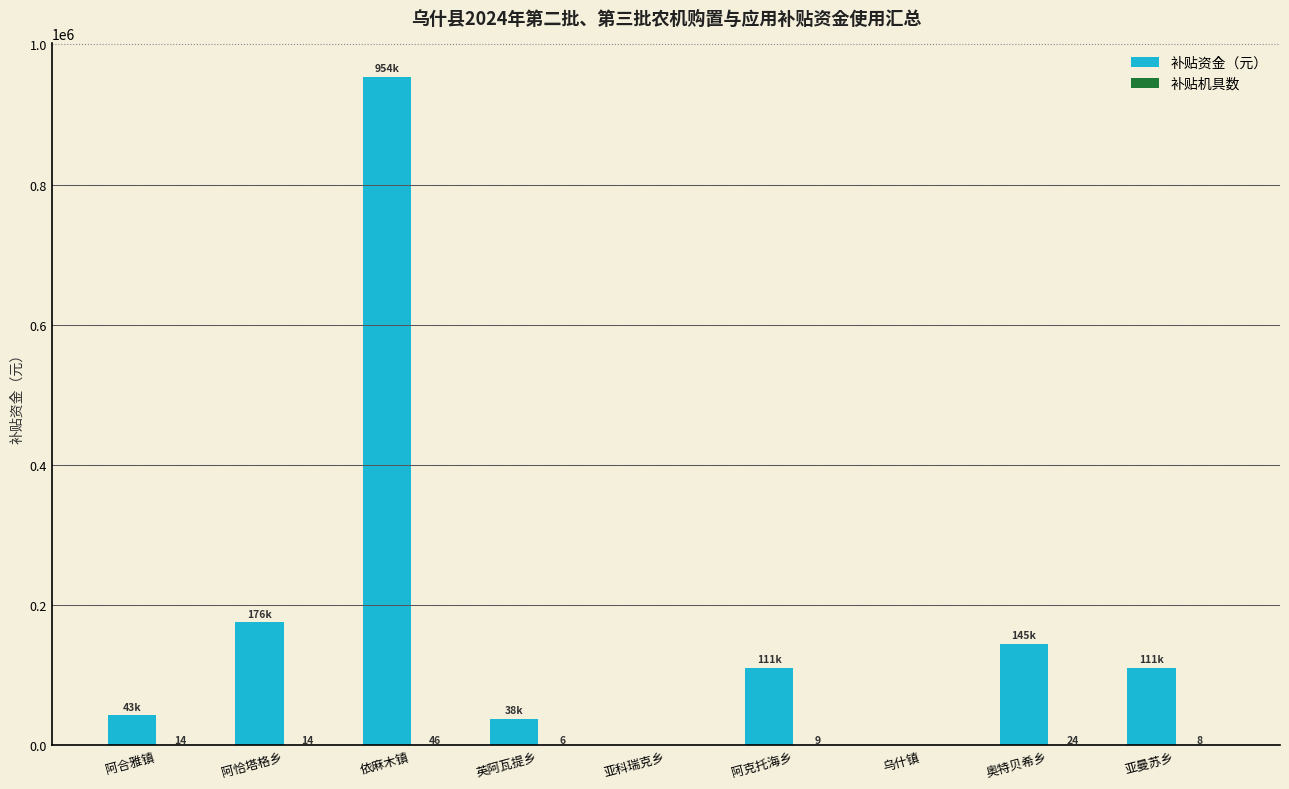

What is the highest value of the 补贴资金（元） series?

953630